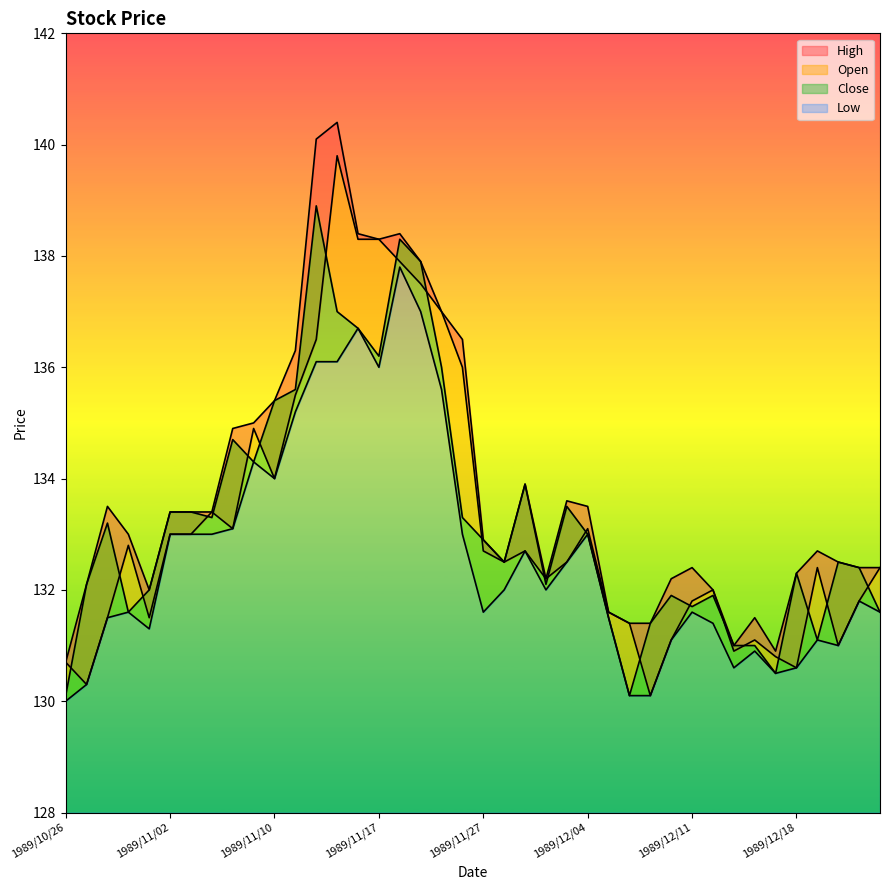

True or false: Open has more than 1 interior local peaks.

True